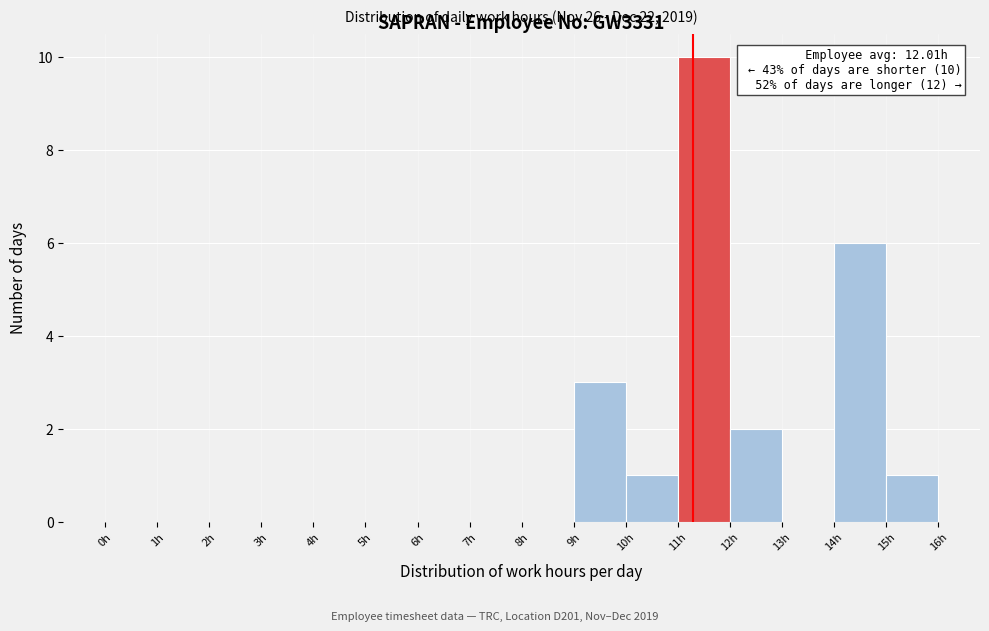

Which range on the x-axis has the tallest bar?

11 to 12